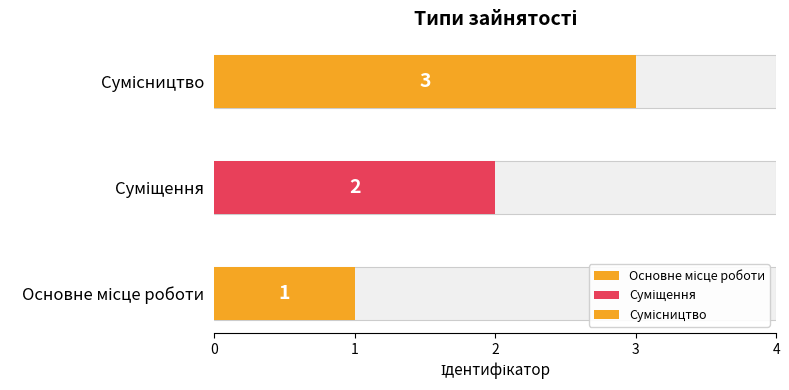

What is the greatest value displayed?

3